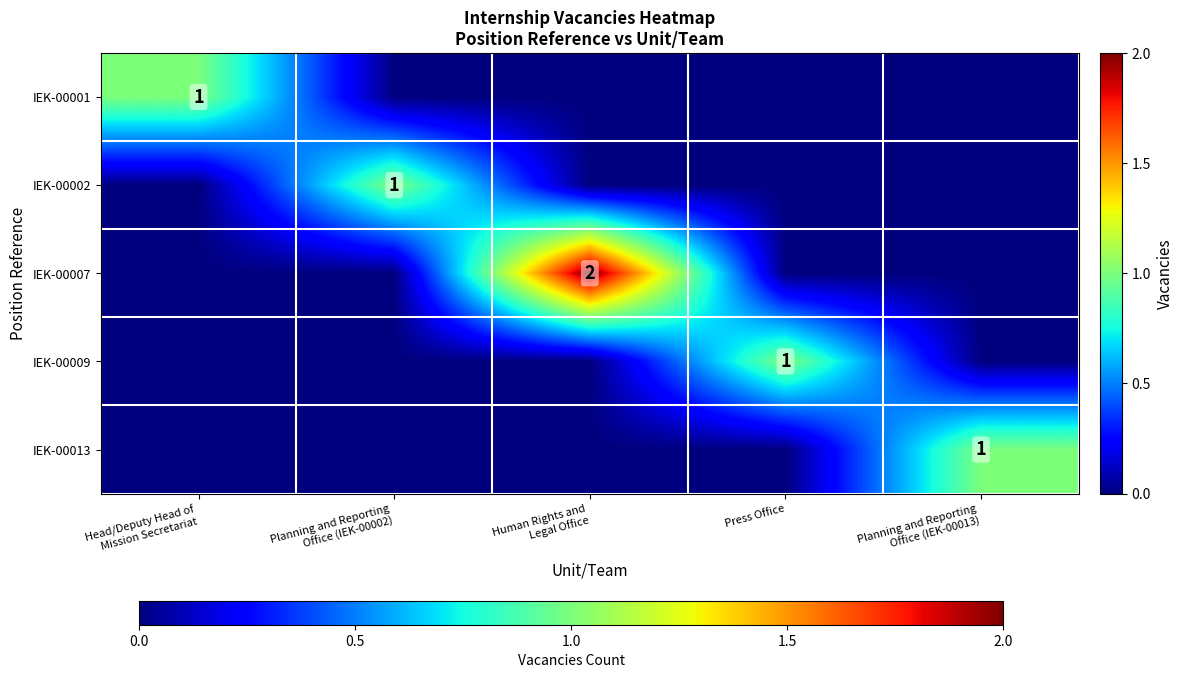

At how many categories does at least one series exceed 1?

1